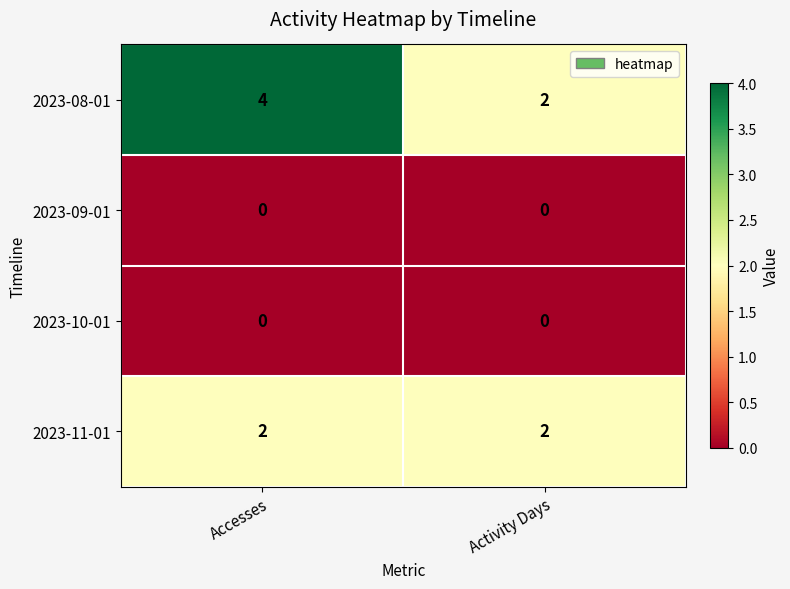

What is the greatest value displayed?

4